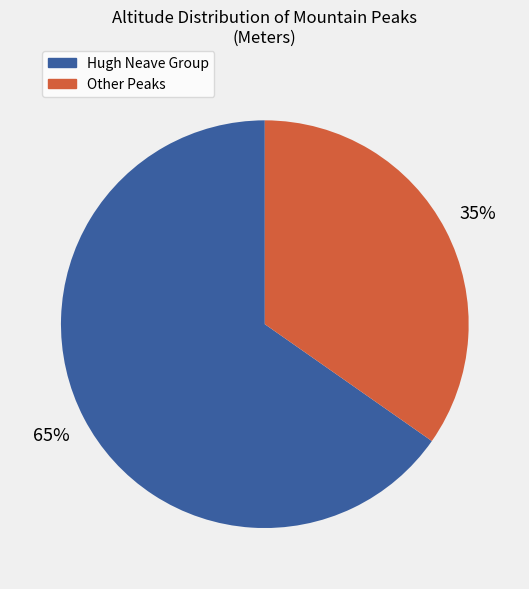

Does any single category account for the majority?

Yes